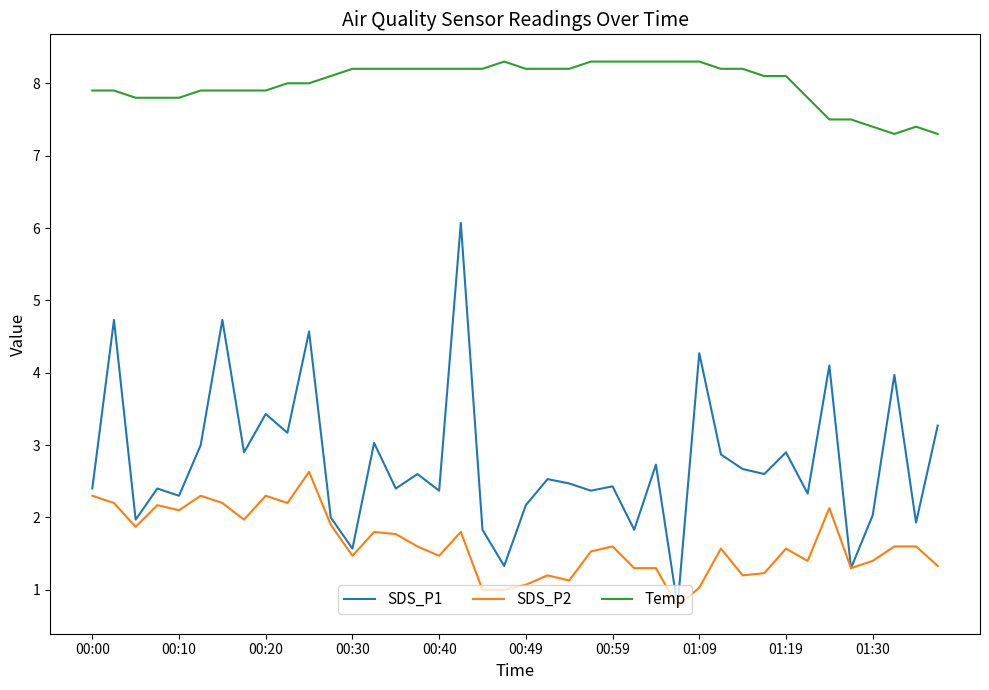

True or false: Temp and SDS_P1 intersect in this chart.

False